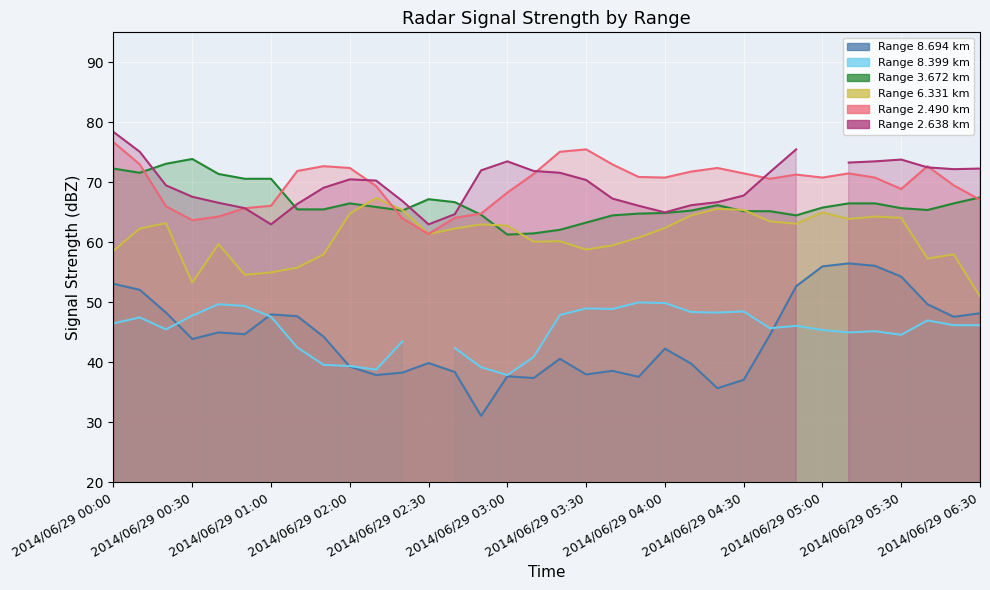

What is the difference between the maximum and minimum values in the 8.694 series?

25.4